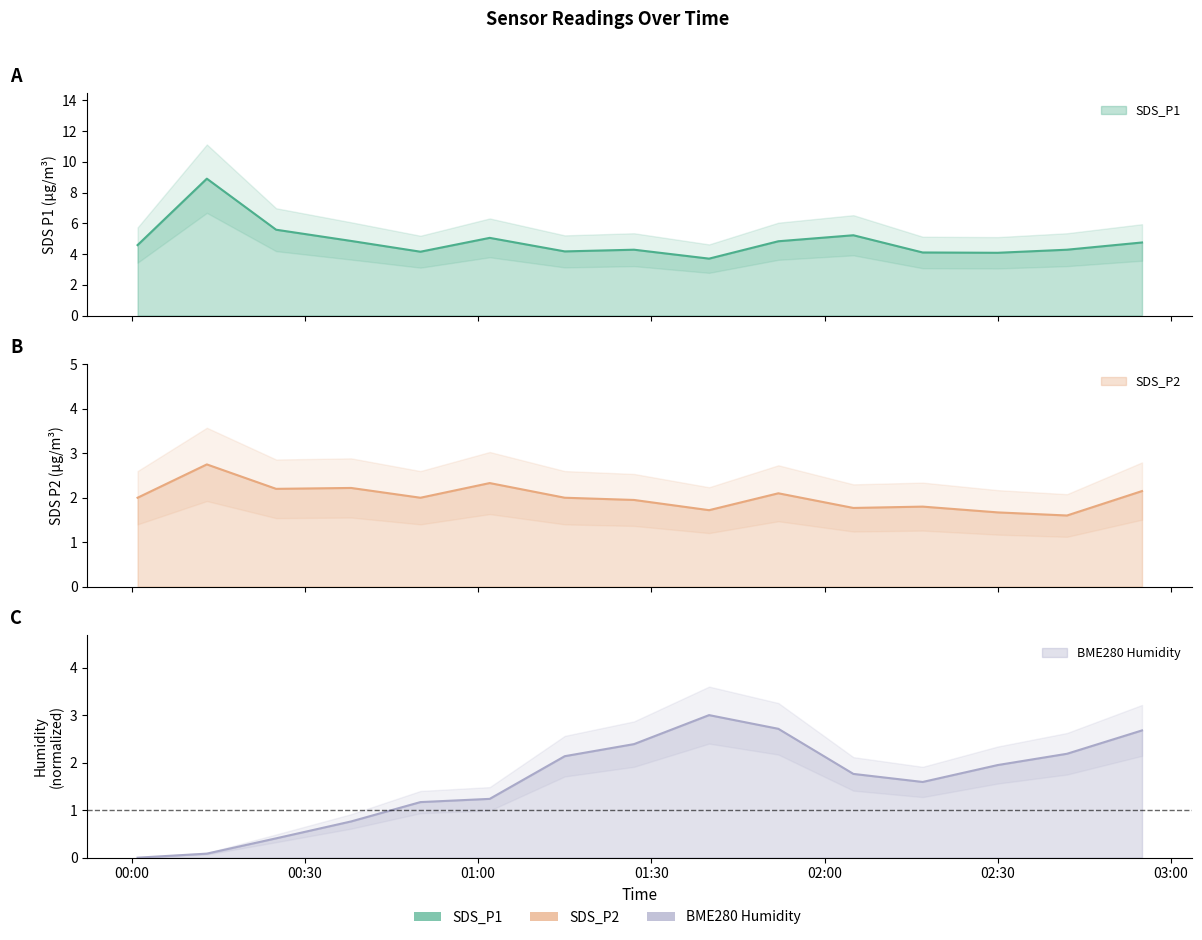

At which category does SDS_P1 reach its first local peak?

2022/03/11 00:13